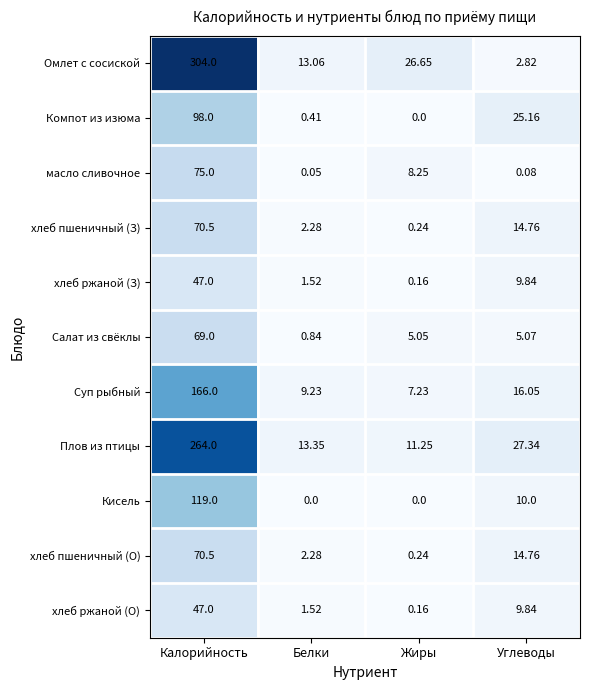

Which series has the largest total across all categories?

Омлет с сосиской